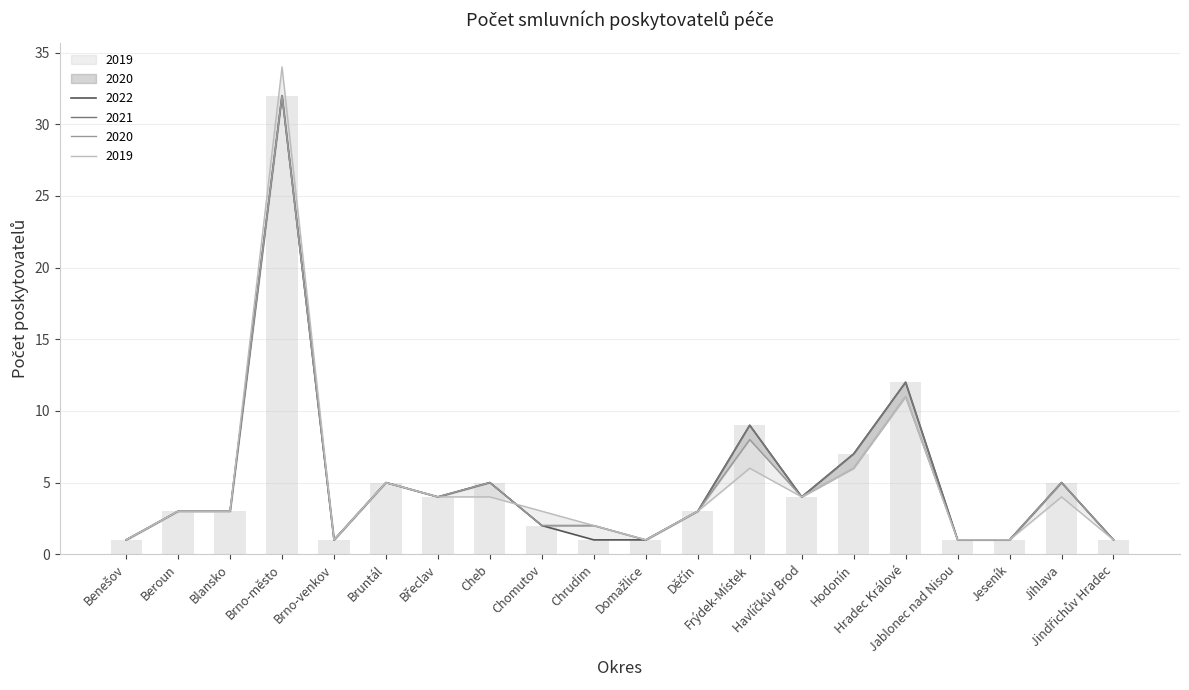

What is the value of the 2019 bar at the 5th from the left?

1